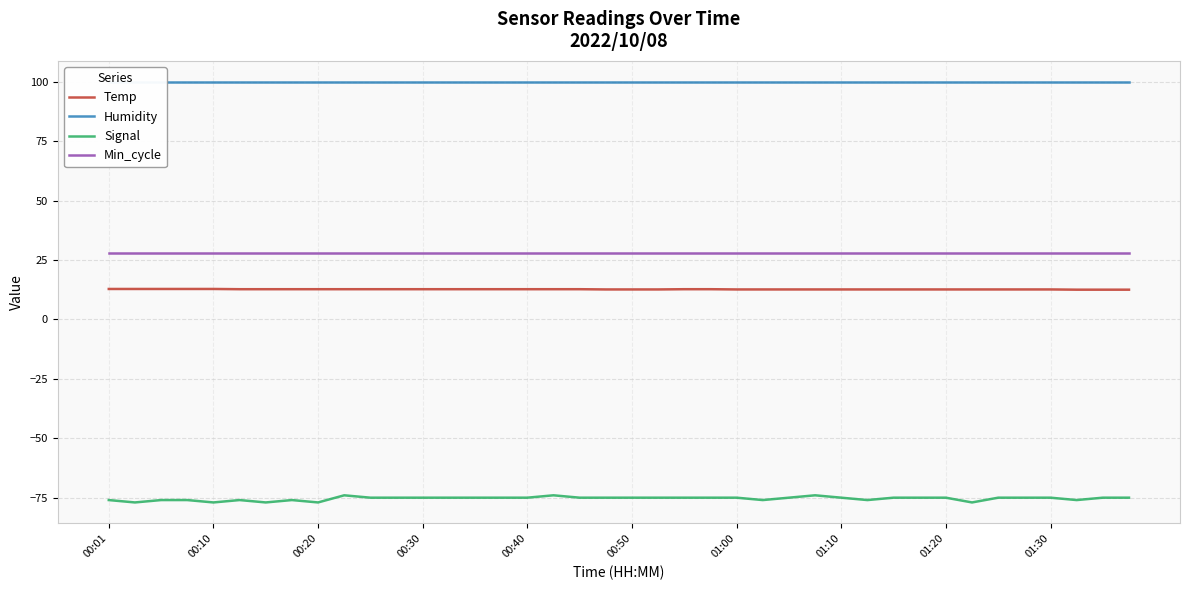

How many lines are shown in the chart?

4